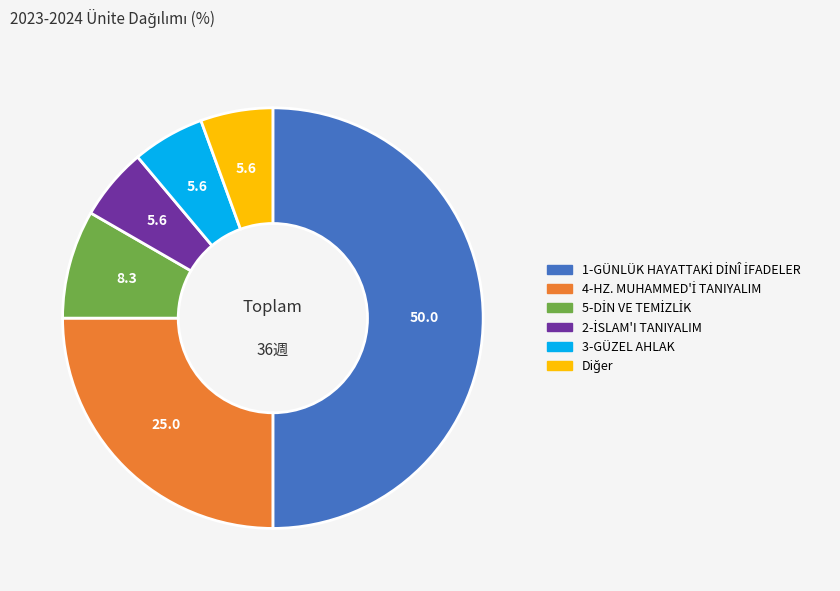

Does 3-GÜZEL AHLAK account for over 50% of the chart?

No